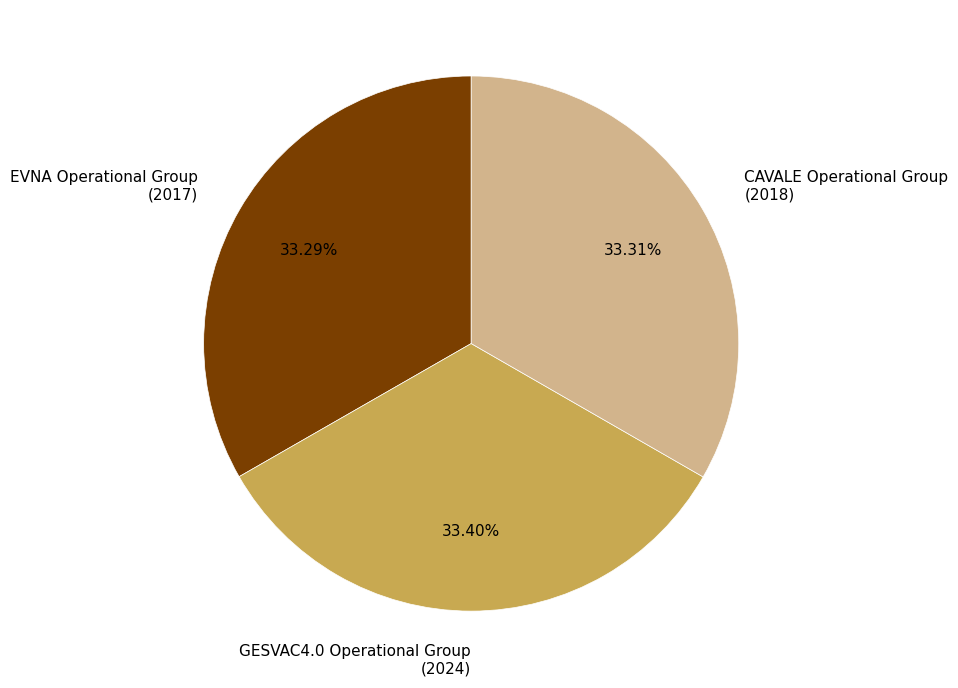

To the nearest percent, what is the average slice percentage?

33%